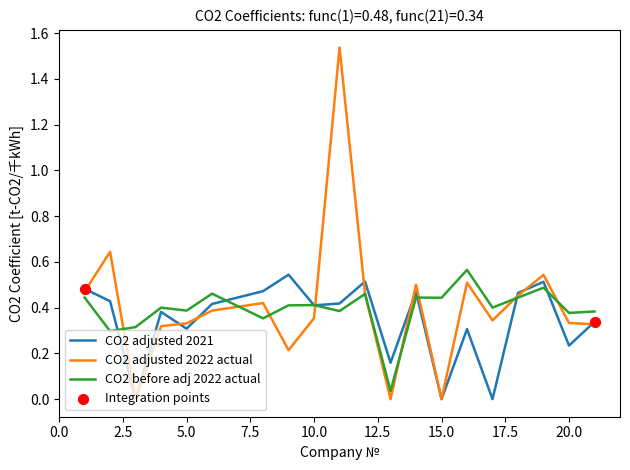

Which series has the widest spread of values?

CO2 adjusted 2022 actual